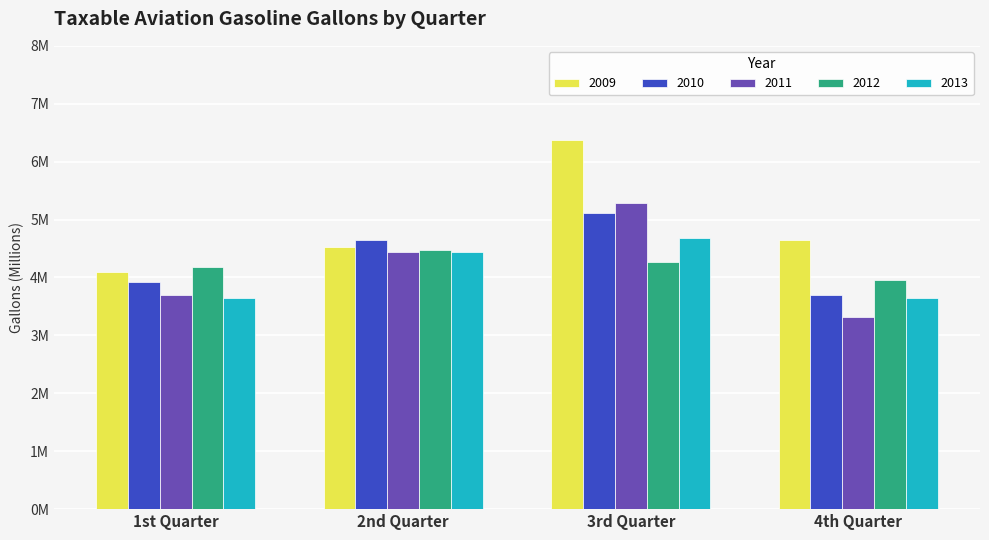

What are all the series names shown in the legend?

2009, 2010, 2011, 2012, 2013